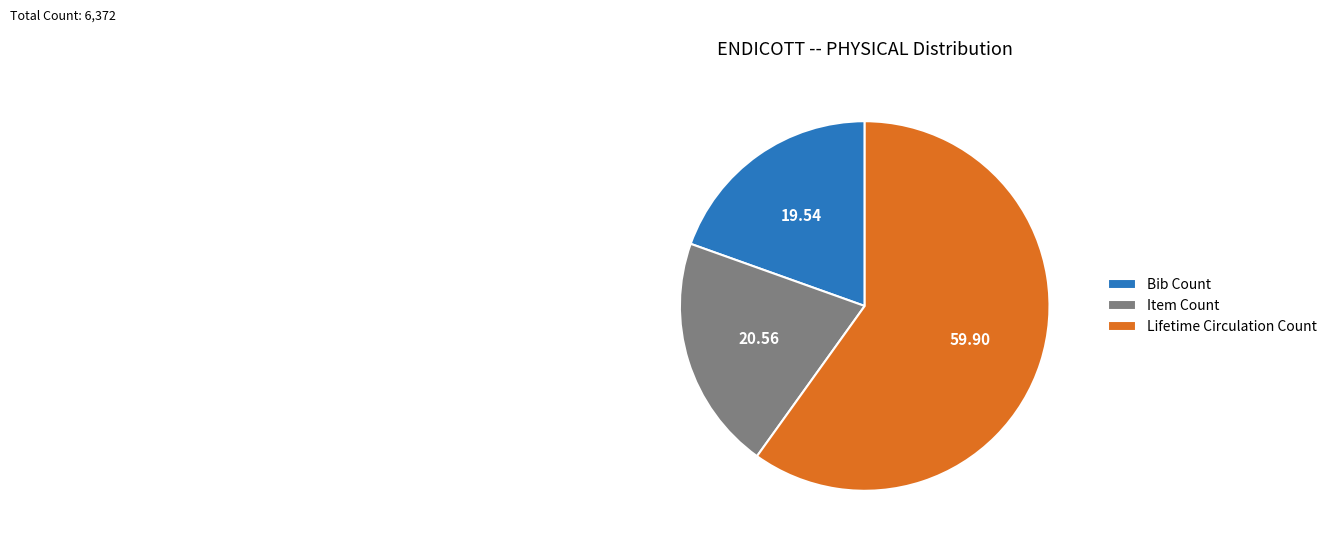

What is the majority slice?

Lifetime Circulation Count